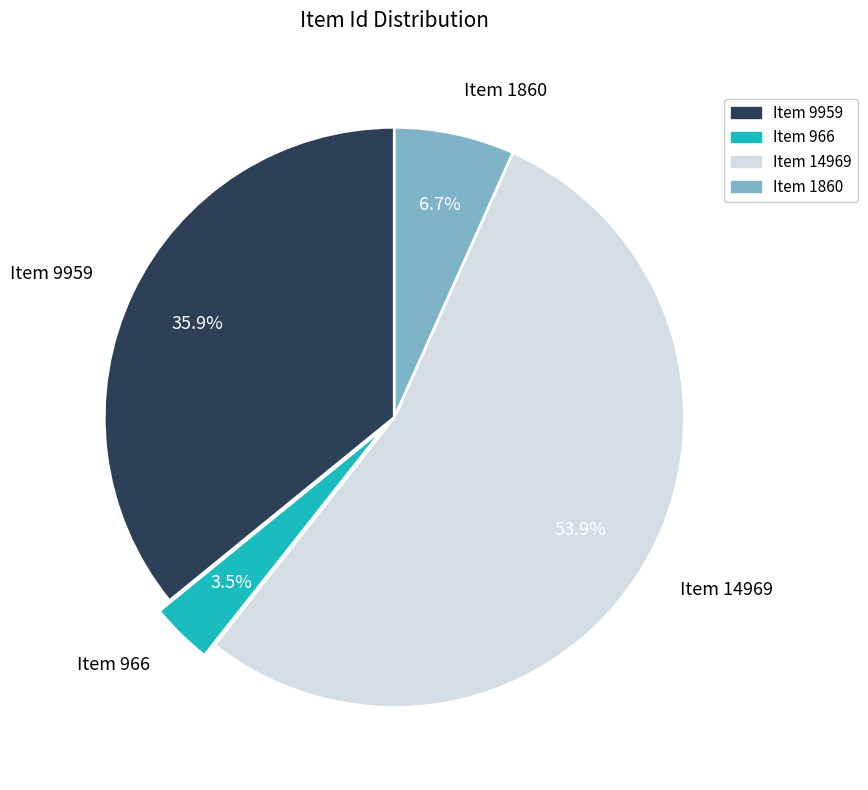

Approximately how many times larger is the value at Item 14969 compared to Item 1860?

8.0